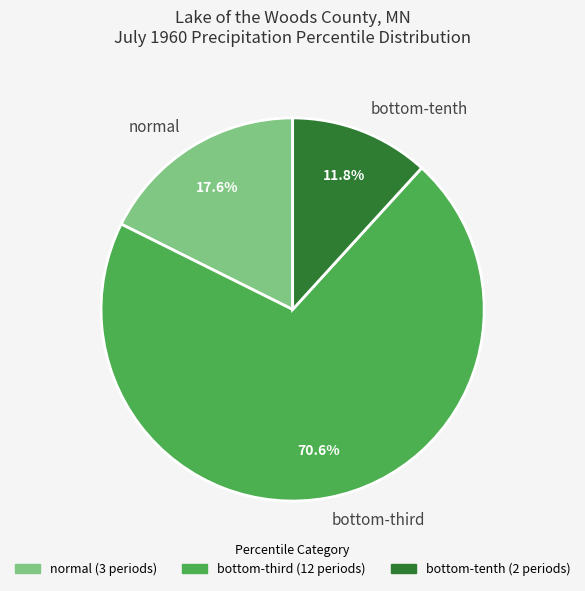

Is there a majority slice in this chart?

Yes